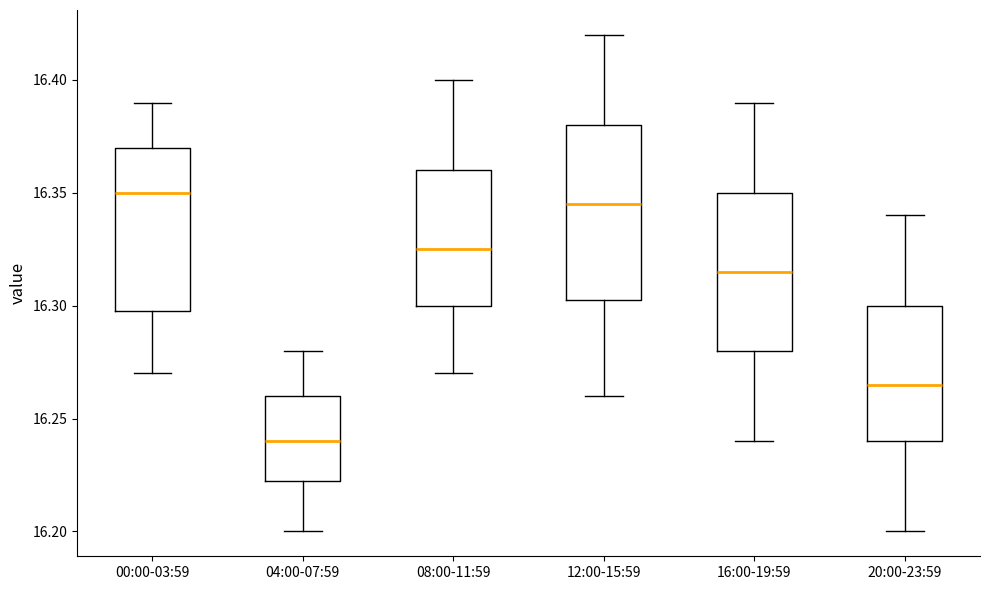

Reading left to right, transcribe this box plot: for each box, give where its median line is, the range the box spans, and where its two whiskers end, as read against the y-axis. The values are not printed on the chart, so give them approximately, as read against the axis.

00:00-03:59: median 16.350, box 16.300 to 16.370, whiskers 16.270 to 16.390
04:00-07:59: median 16.240, box 16.225 to 16.260, whiskers 16.200 to 16.280
08:00-11:59: median 16.325, box 16.300 to 16.360, whiskers 16.270 to 16.400
12:00-15:59: median 16.345, box 16.305 to 16.380, whiskers 16.260 to 16.420
16:00-19:59: median 16.315, box 16.280 to 16.350, whiskers 16.240 to 16.390
20:00-23:59: median 16.265, box 16.240 to 16.300, whiskers 16.200 to 16.340